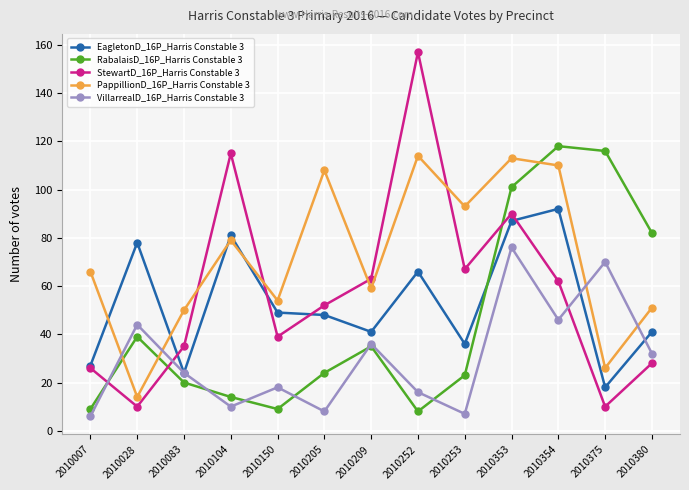

What is the greatest value displayed?

157